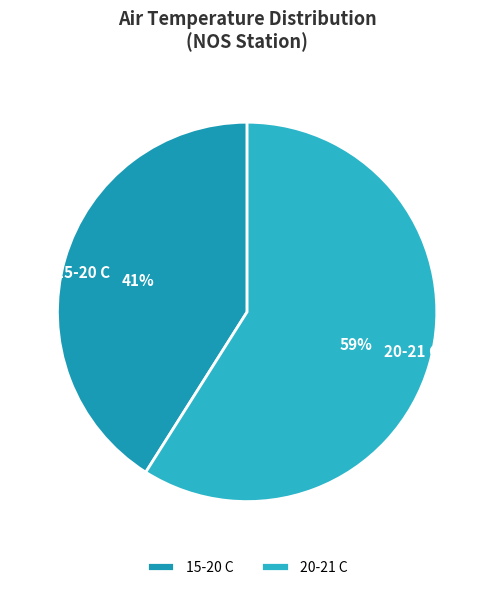

Count the number of slices in the pie.

2